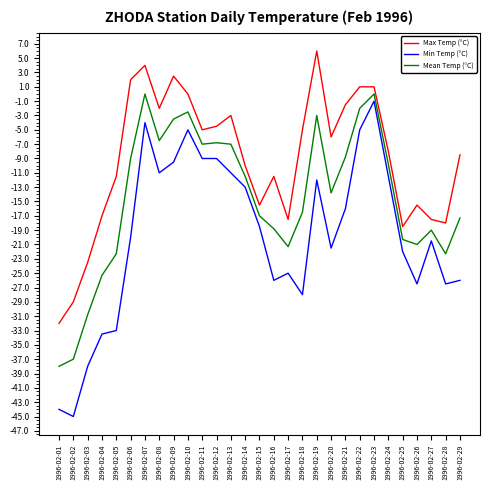

Is it true that Mean Temp (°C) equals -18.8 at 1996-02-16?

True